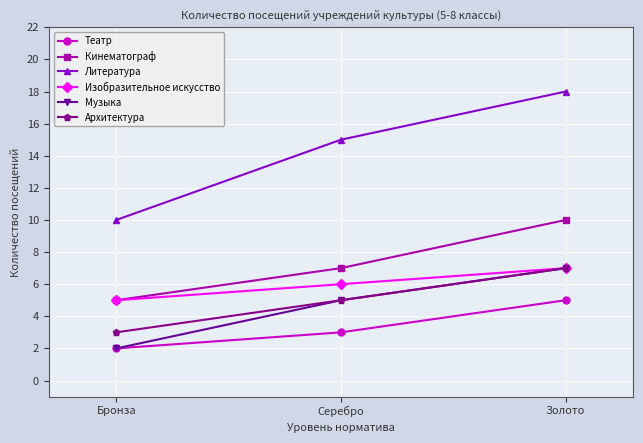

What is the average value of the Театр series?

3